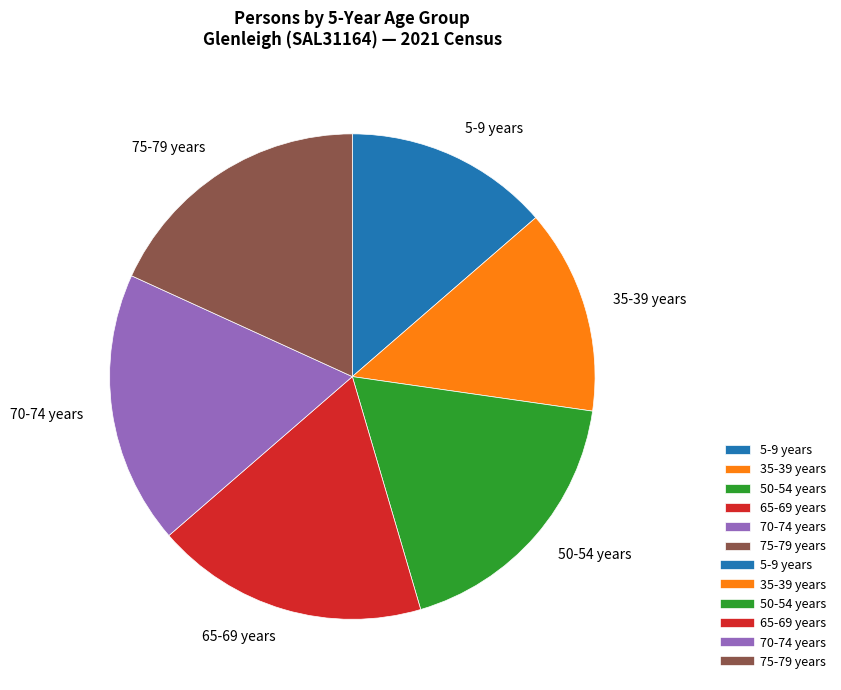

How many slices are in this pie chart?

6